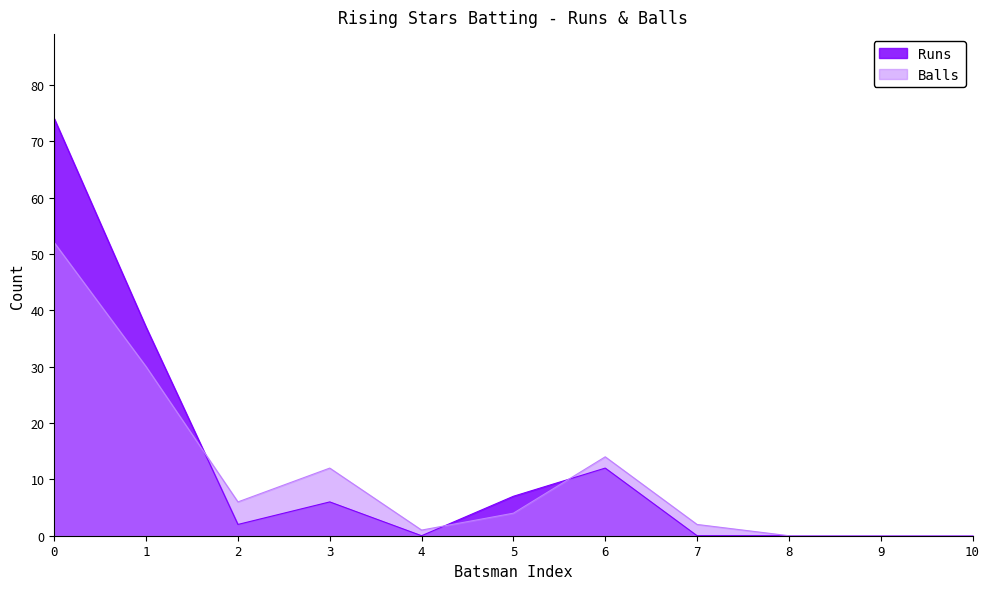

What is the difference between the Balls values at 1 and 9?

30